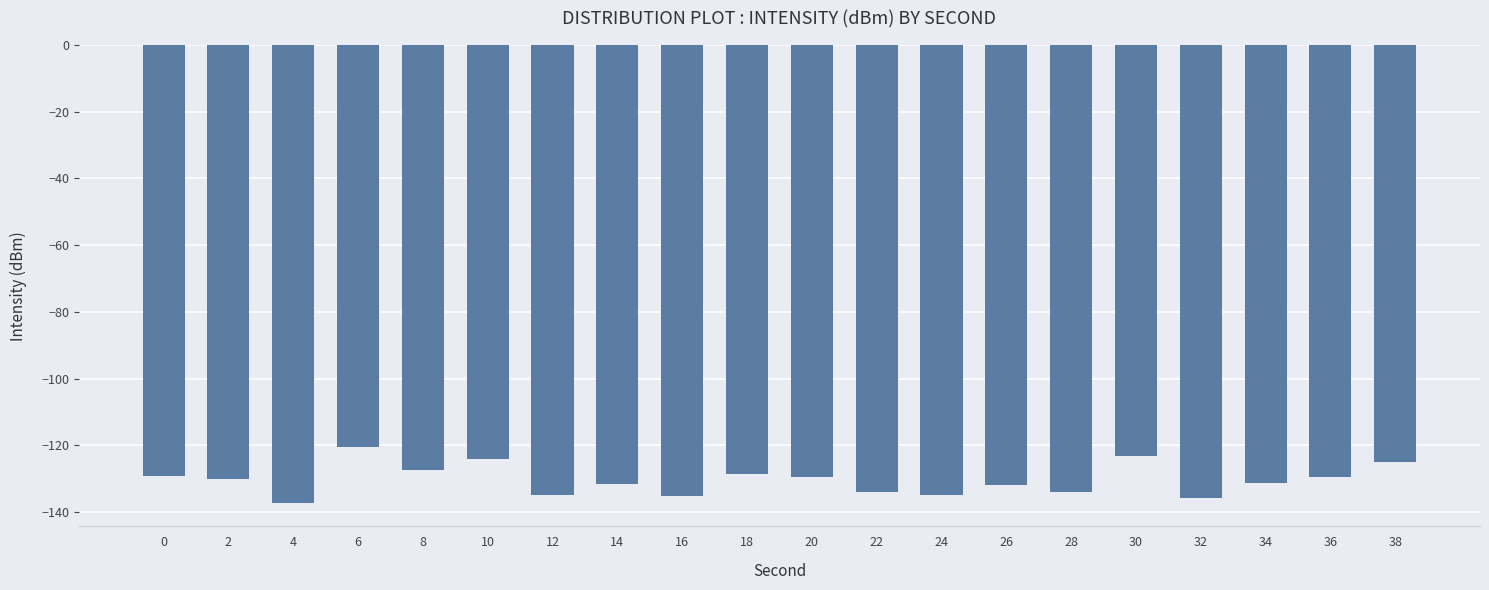

What is the maximum value shown in the chart?

-120.6